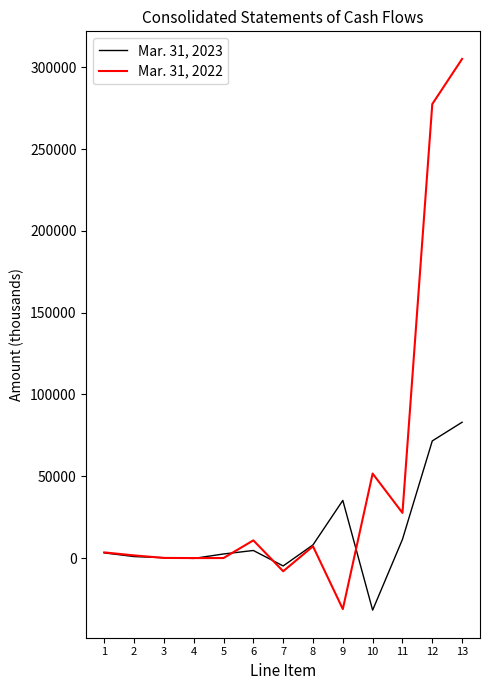

At which category is the sum across all series the highest?

13